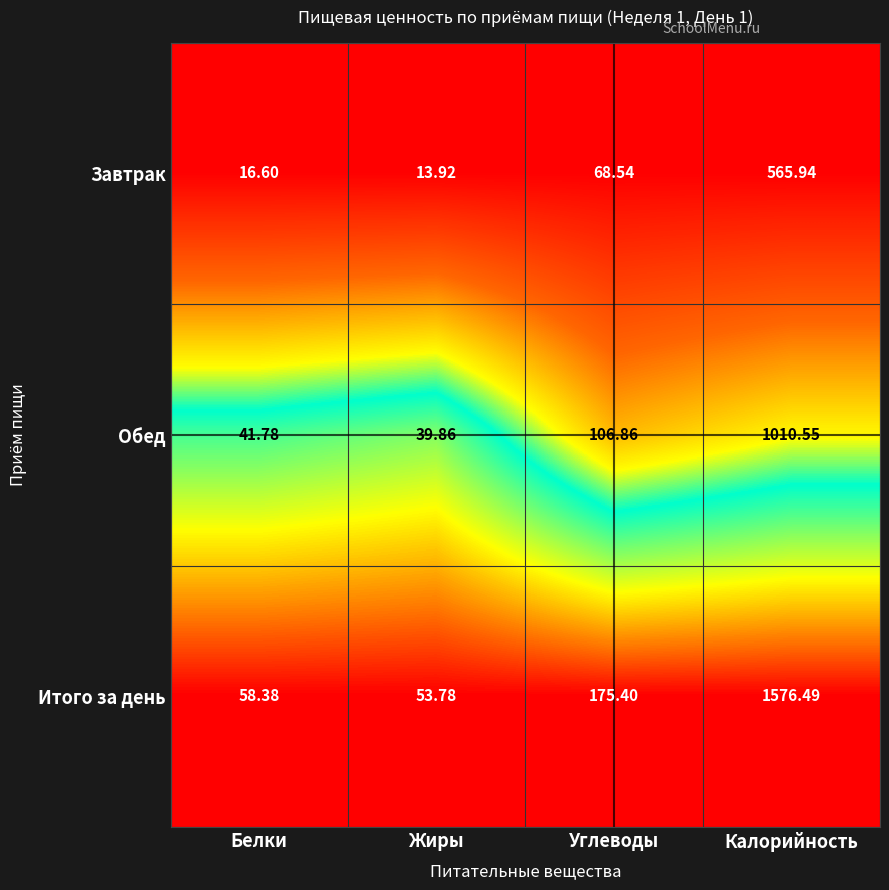

List the series in order of their overall mean, lowest first.

Завтрак, Обед, Итого за день